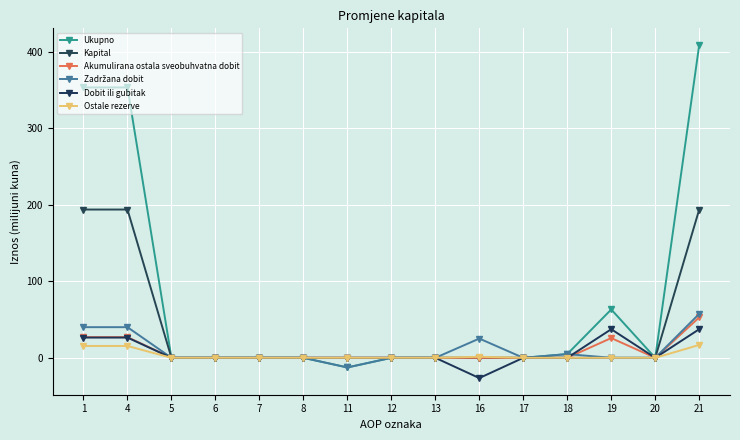

At which category is the sum across all series the highest?

21